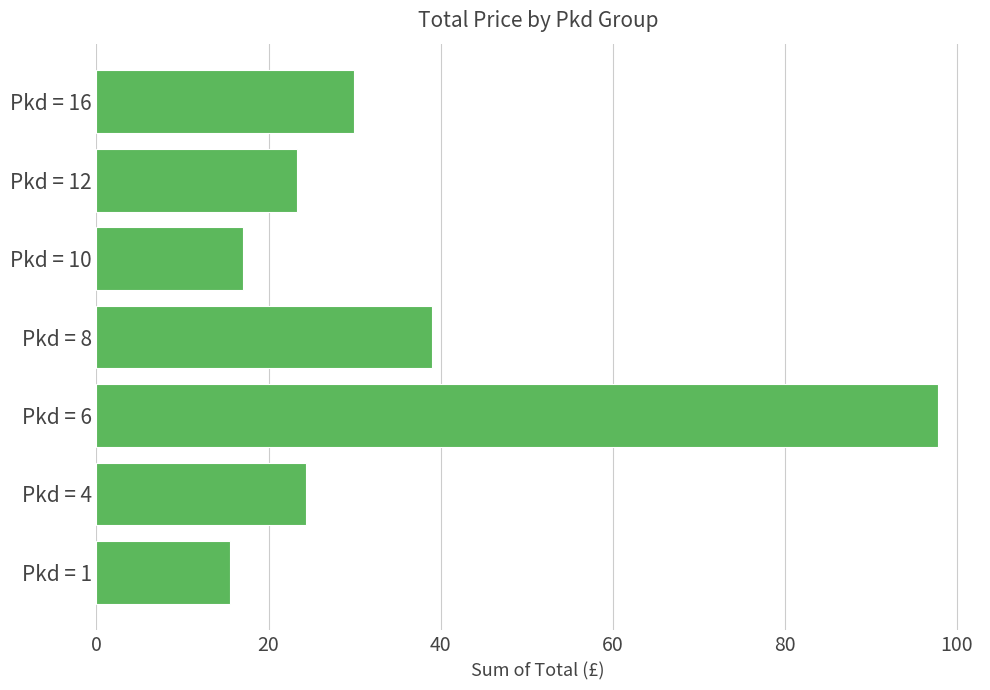

How many bars are there in total?

7